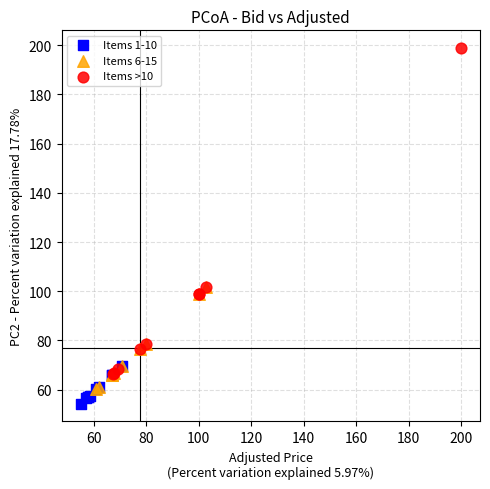

Which series reaches the maximum Y coordinate?

Items >10